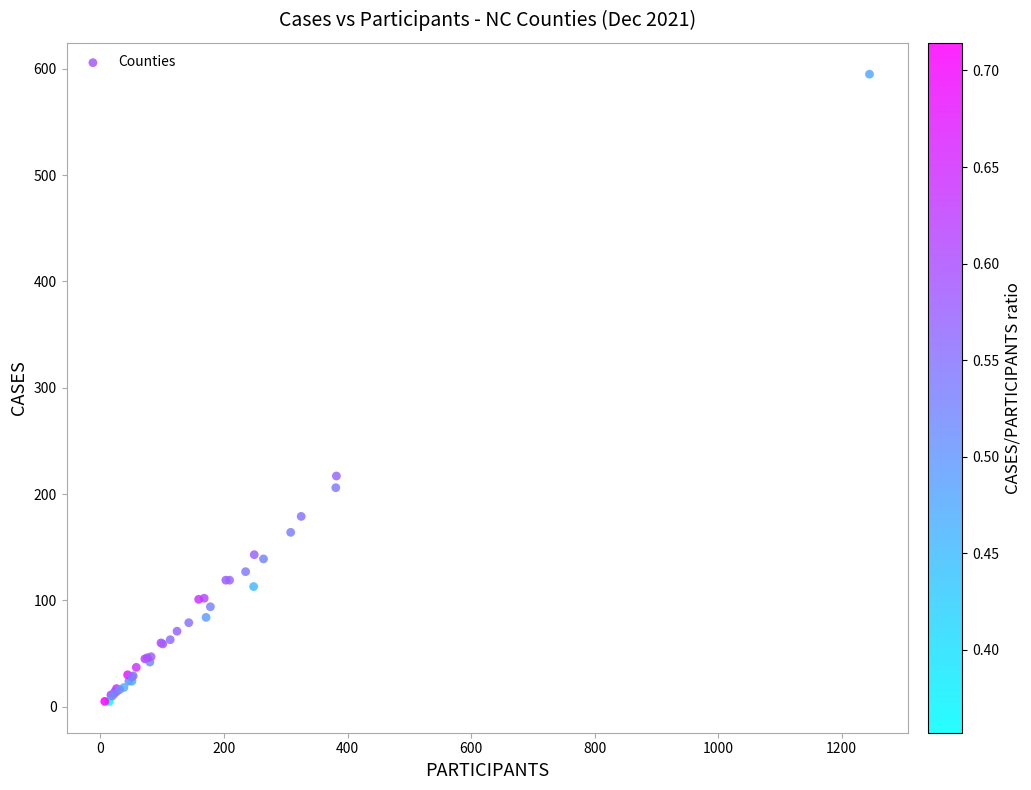

What Y value in the scatter plot is closest to 300?

217